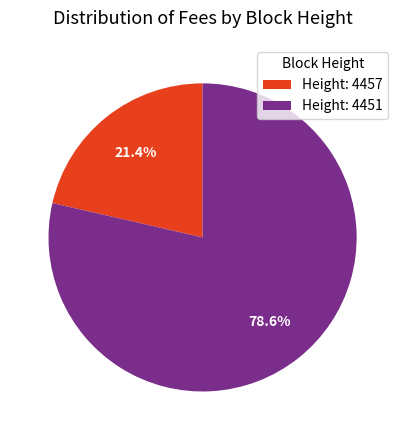

Which slice is the smallest?

Height: 4457